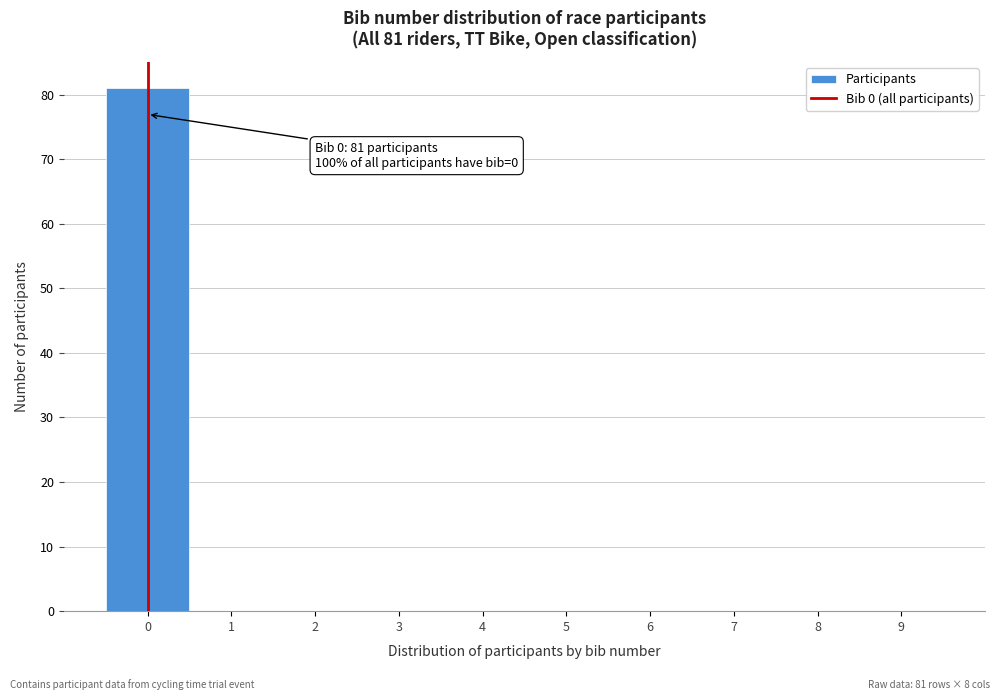

Over which range of the x-axis is the bar tallest?

-0.5 to 0.5